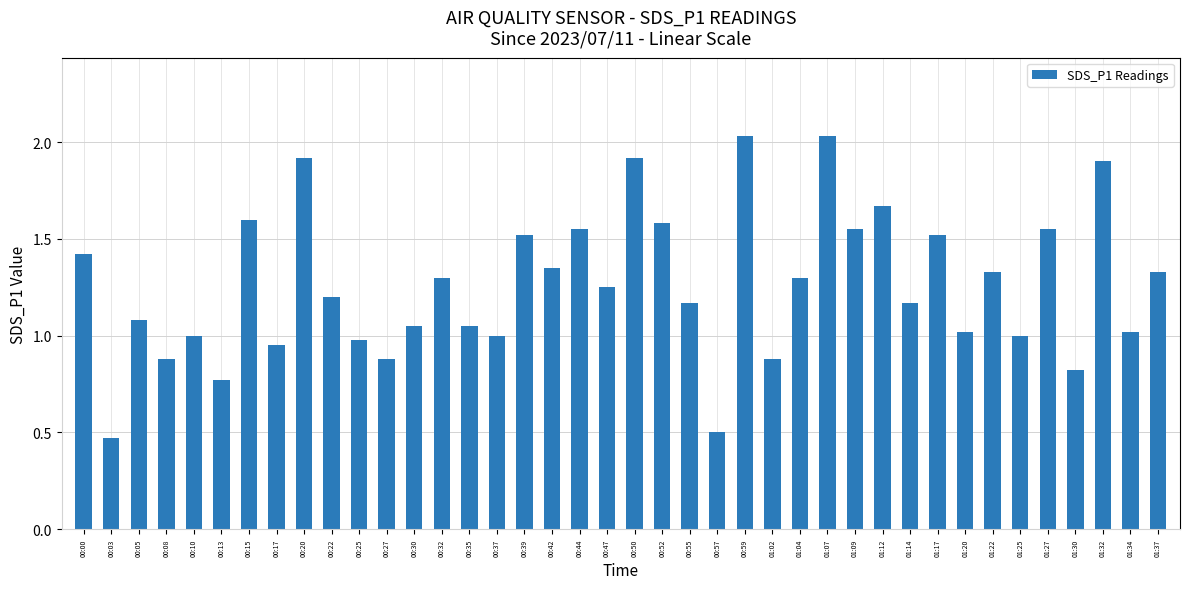

Are the bars grouped side by side (vs. stacked)?

No